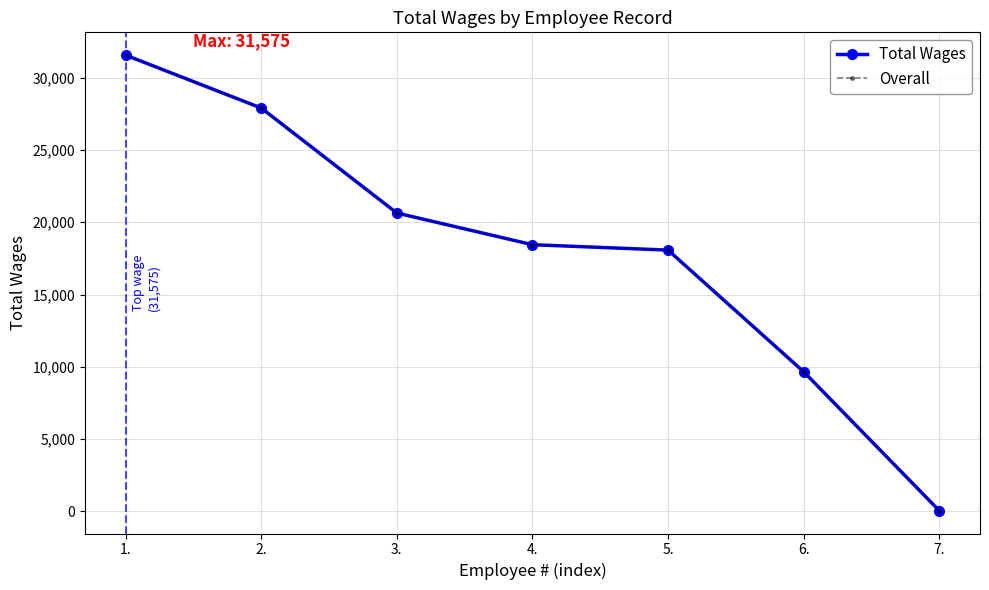

Which label corresponds to the smallest value in the chart?

7.